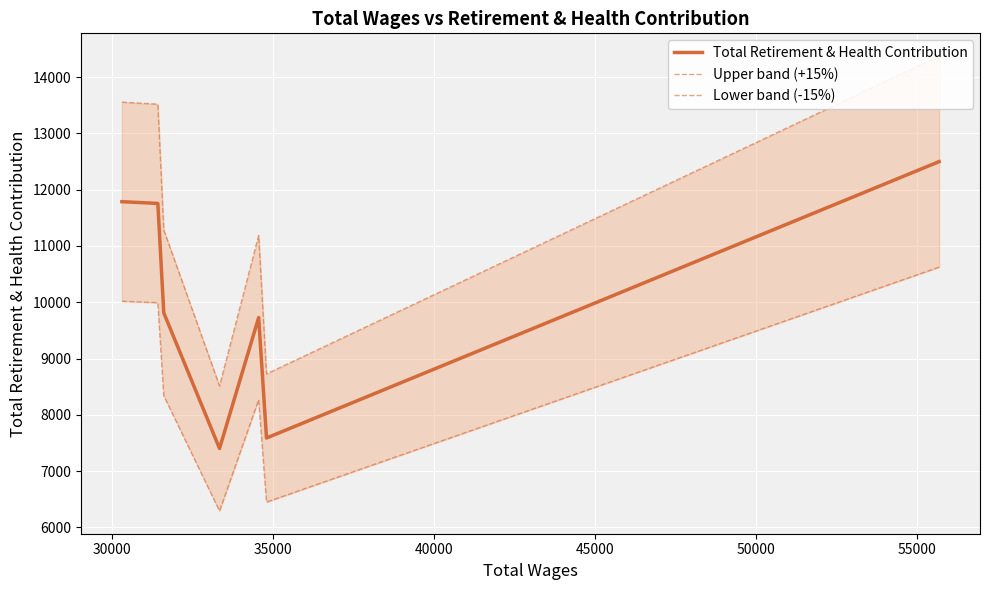

What is the value of the Total Retirement & Health Contribution point at the 6th from the left?

7589.0